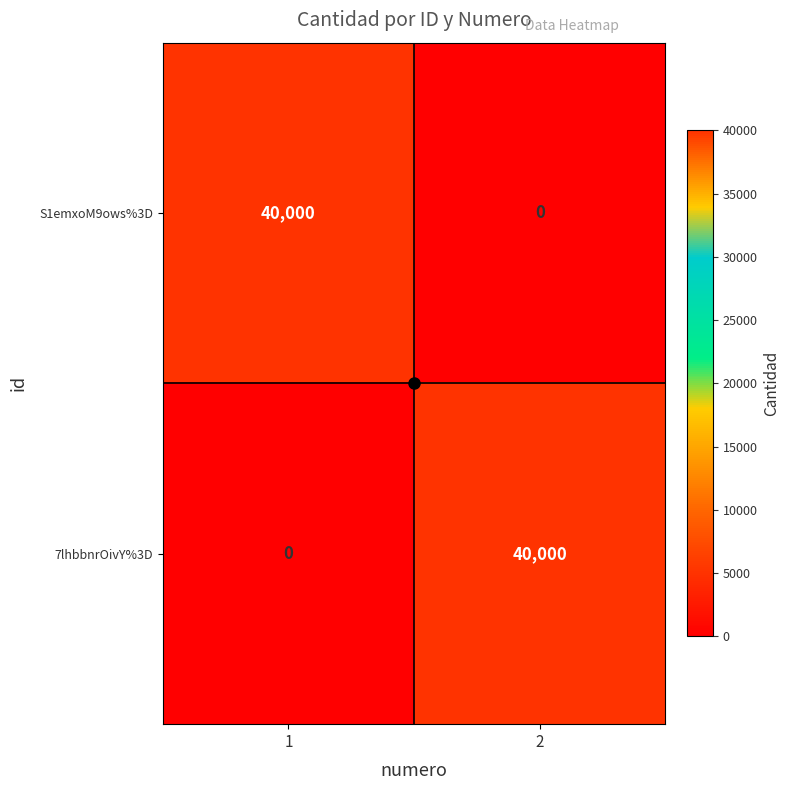

How many data points does each series have?

2